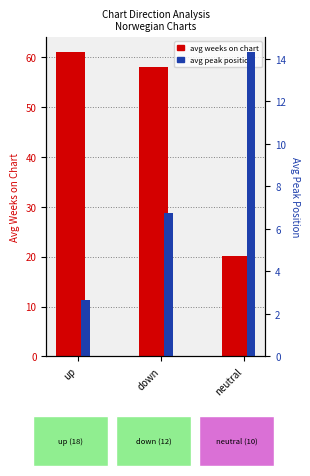

Which series changed the most between up and down?

avg peak position